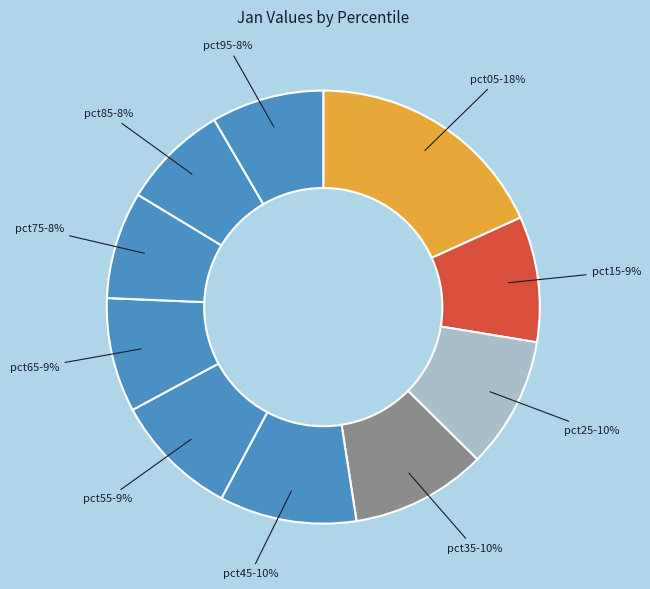

How many segments does this pie chart have?

10